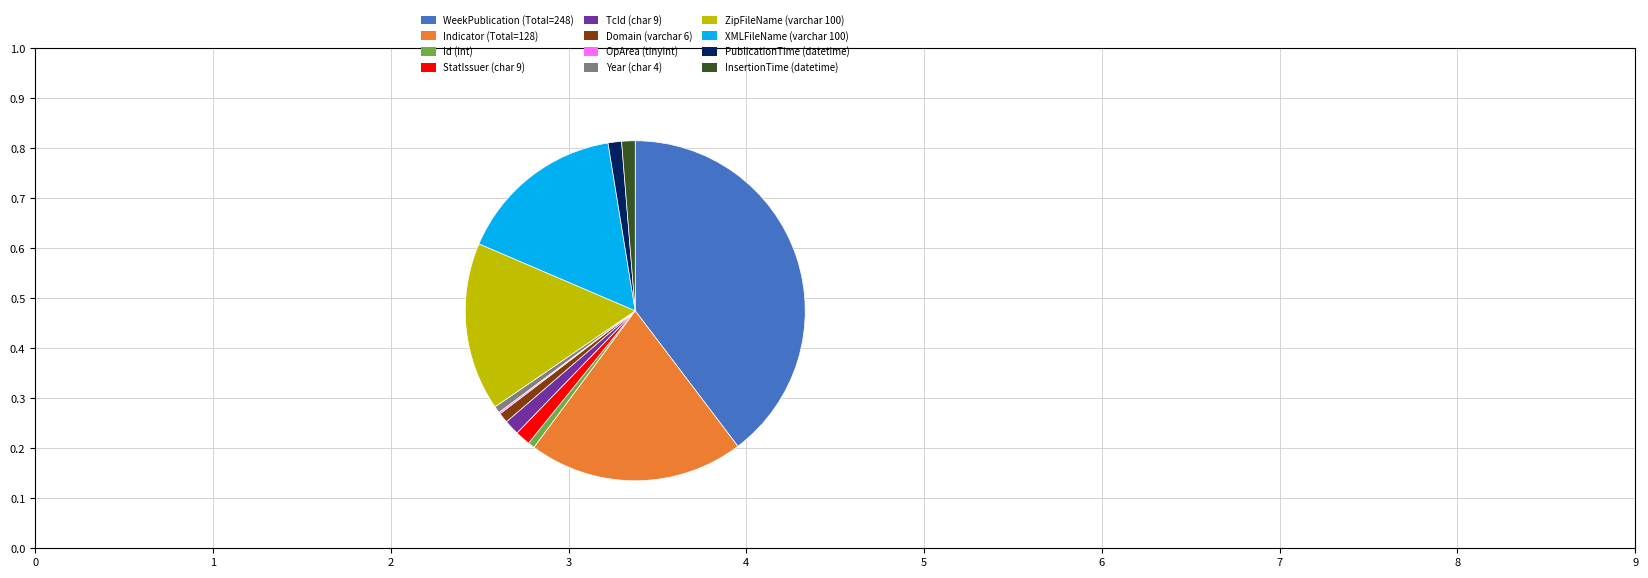

What is the largest slice in the pie chart?

WeekPublication (Total=248)